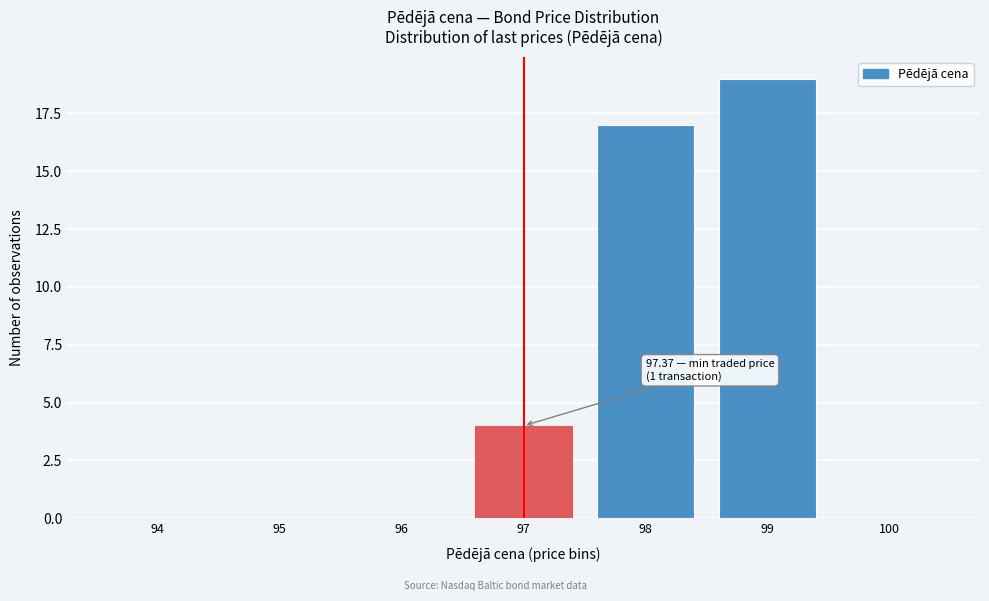

Reading left to right, extract all data points from this chart.

94=0	95=0	96=0	97=4	98=17	99=19	100=0